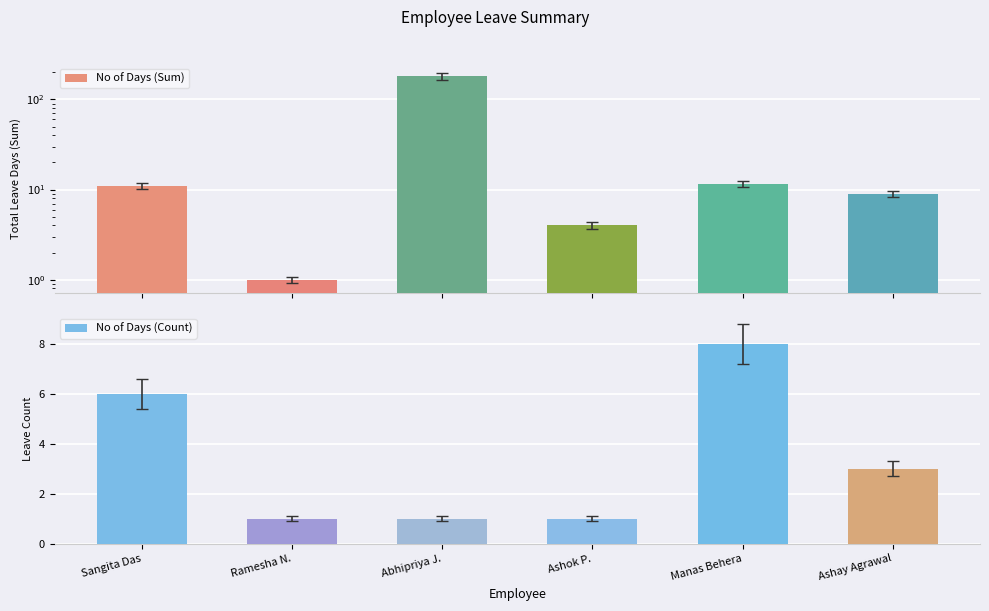

What is the difference between the No of Days (Sum) values at Abhipriya J. and Sangita Das?

169.0